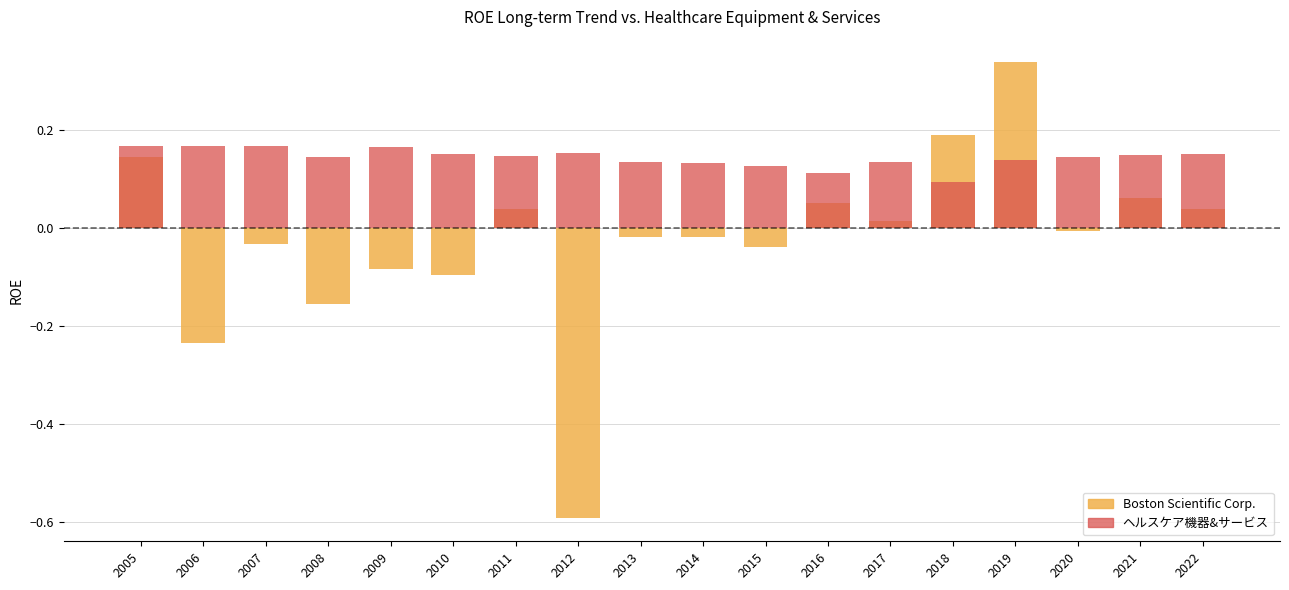

At which label does ヘルスケア機器&サービス reach its minimum?

2018